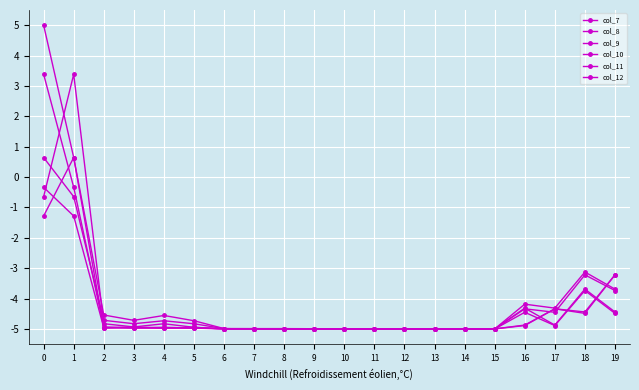

What is the sum of all col_9 values?

-89.0